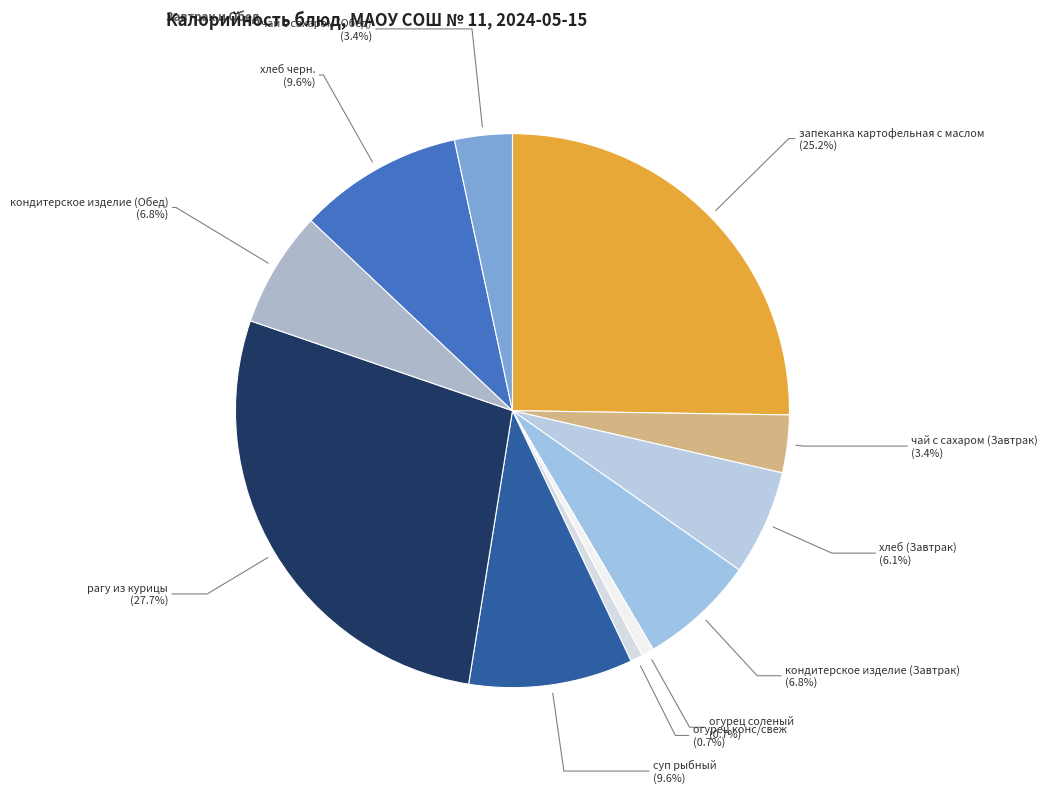

Count the number of slices in the pie.

11